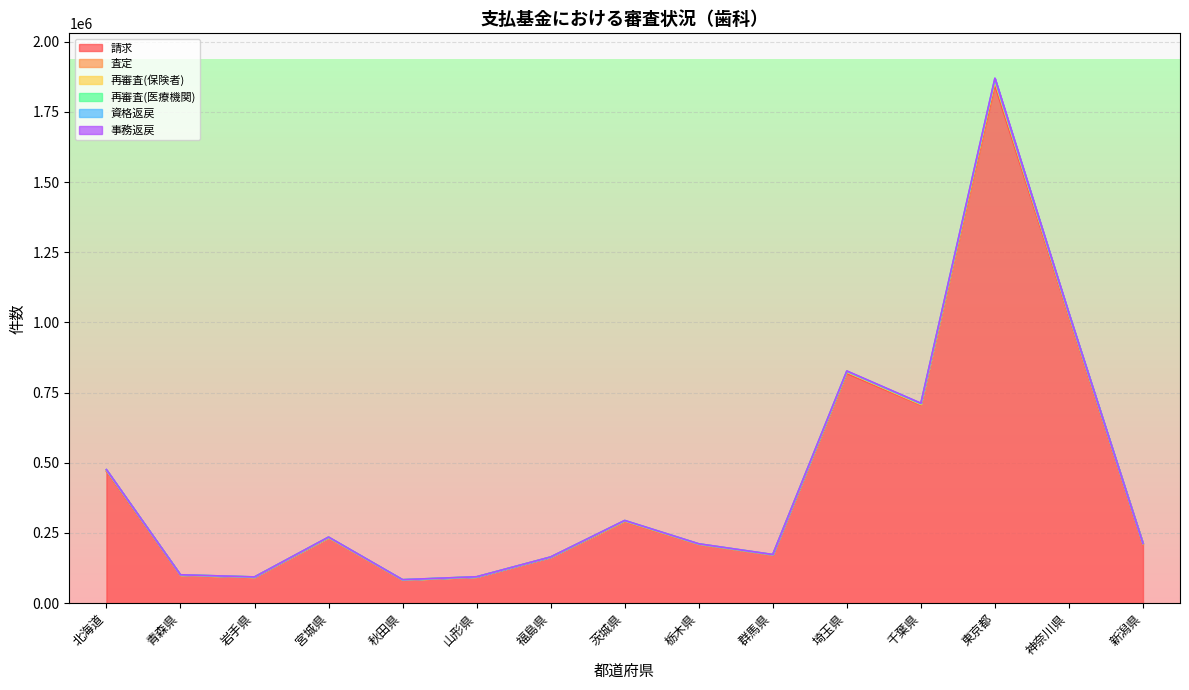

True or false: 資格返戻 and 事務返戻 intersect in this chart.

False